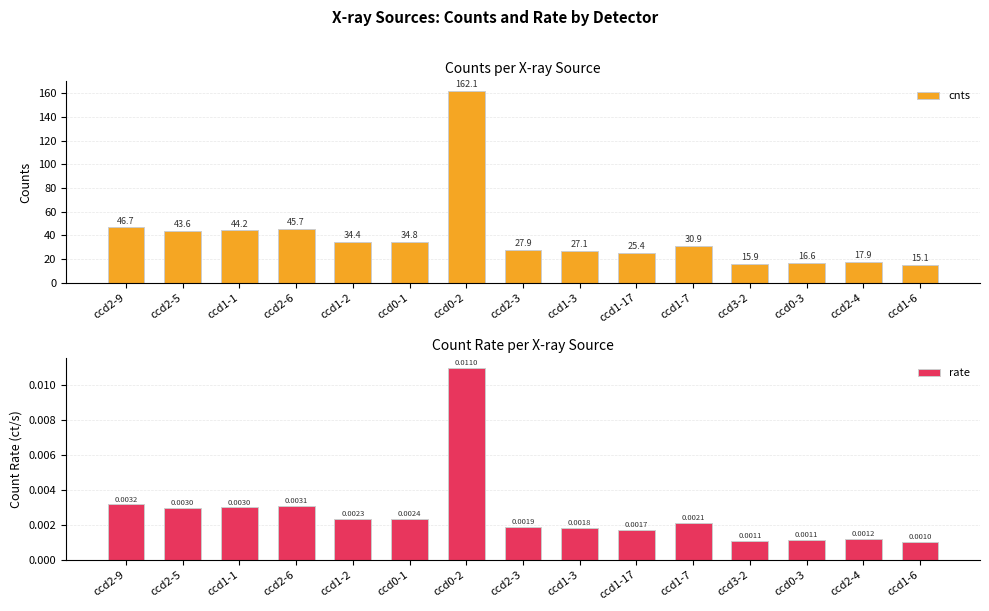

What is the difference between the cnts values at ccd1-3 and ccd2-6?

18.5